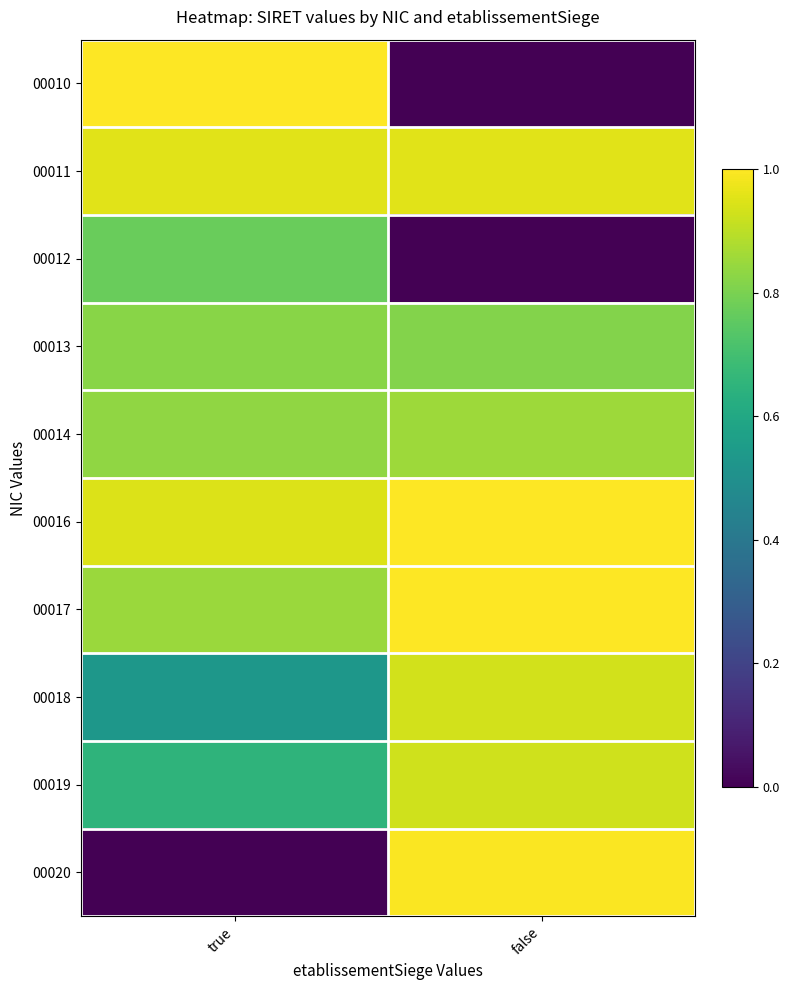

Rank the series at false from highest to lowest value.

00016, 00017, 00020, 00011, 00018, 00019, 00014, 00013, 00010, 00012